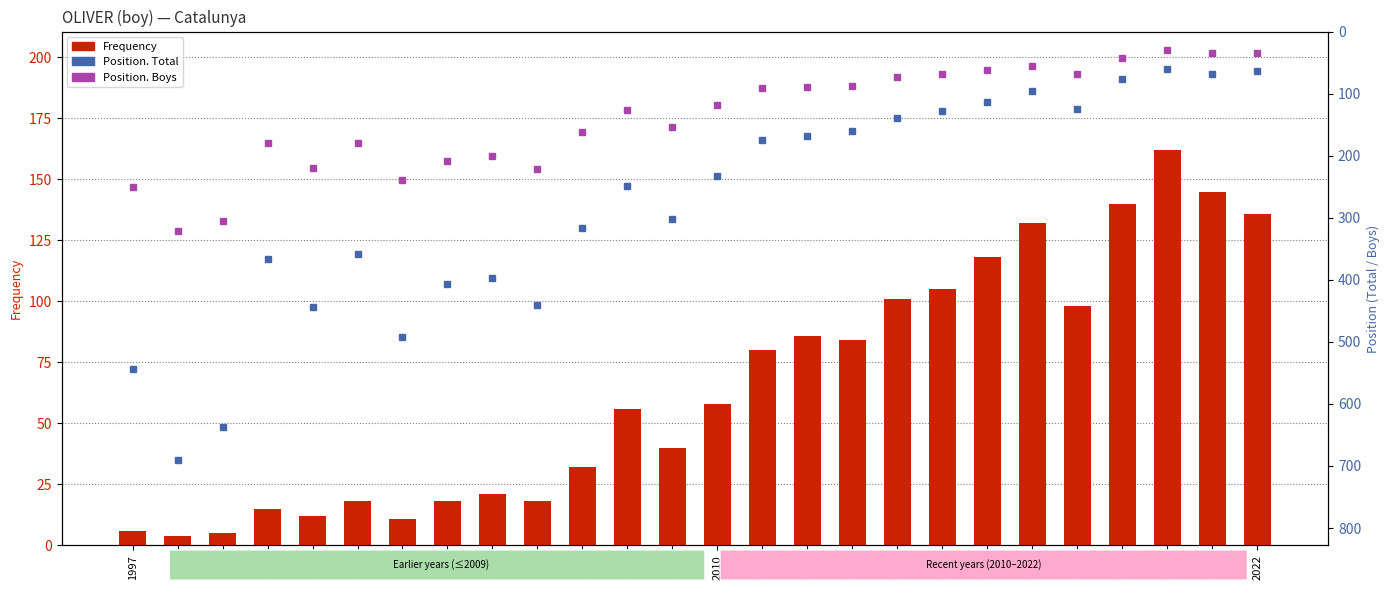

At which label does Frequency reach its peak?

2020